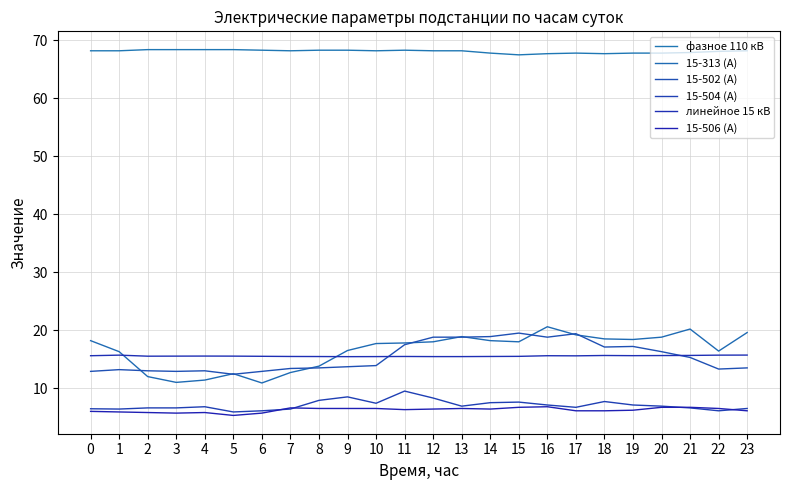

True or false: 15-506 (А) has a value of 9.8 at 0.

False